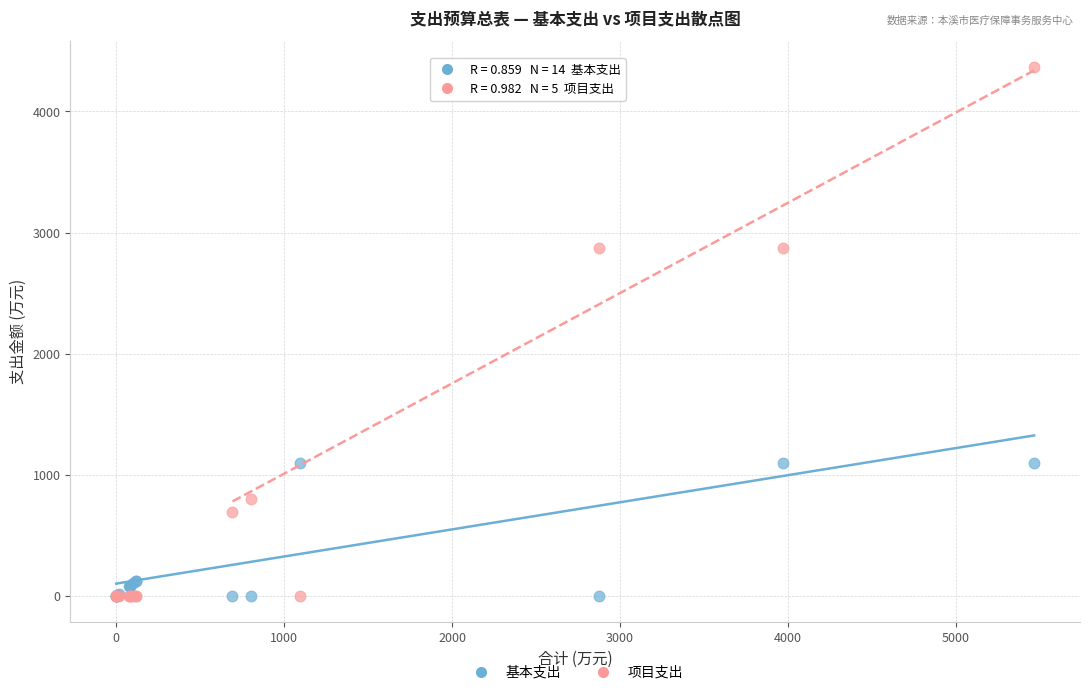

Which series has the largest Y range (max minus min)?

项目支出